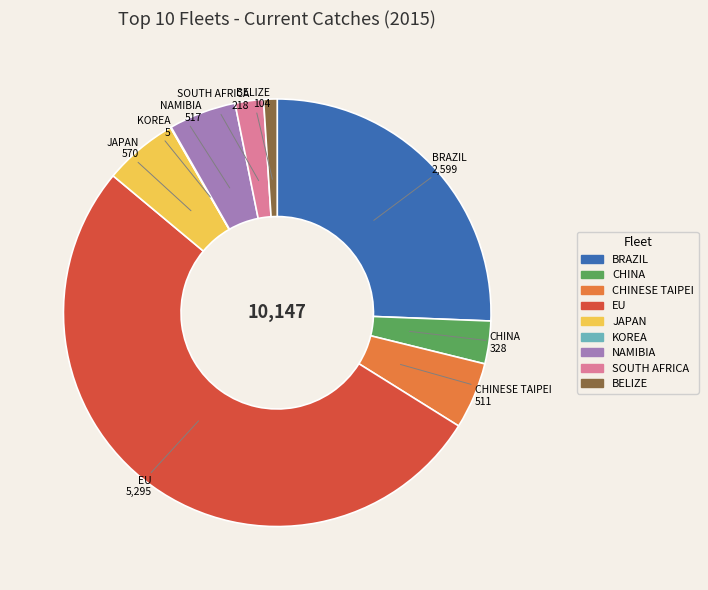

Is there any slice that represents more than half of the pie?

Yes